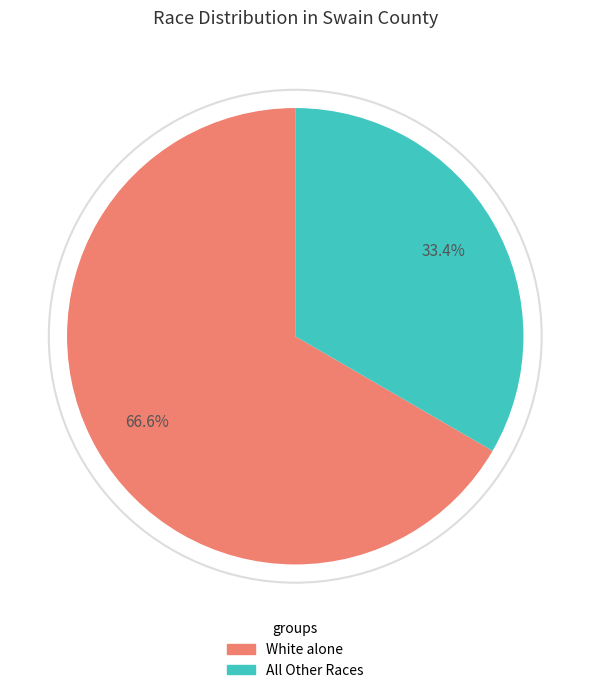

Is there any slice that represents more than half of the pie?

Yes